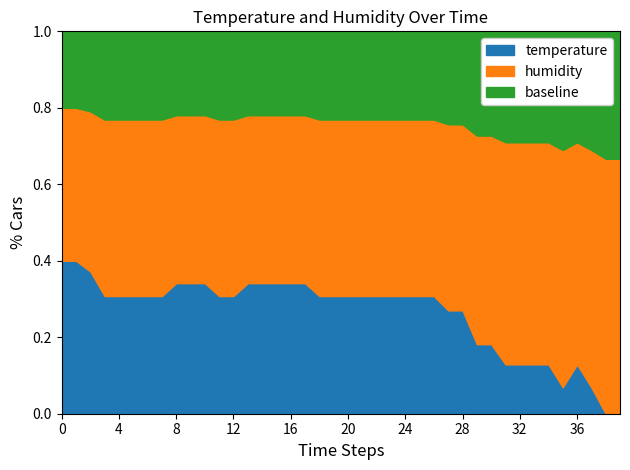

What are all the series names shown in the legend?

temperature, humidity, baseline